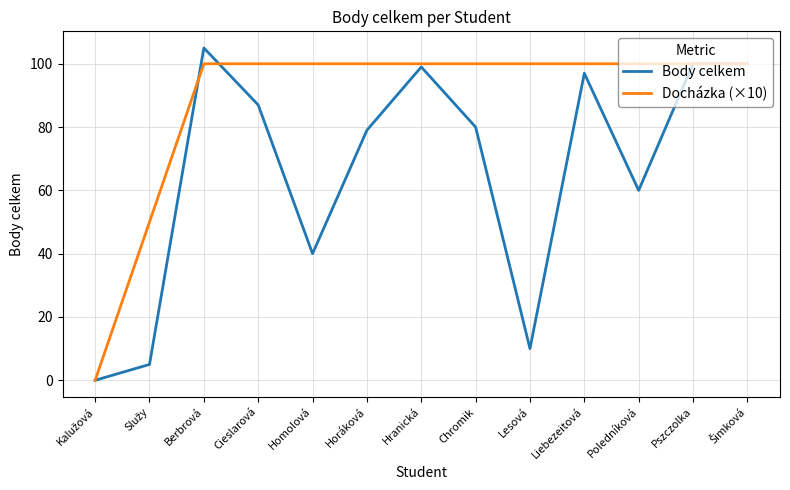

Which series has the largest range (max minus min)?

Body celkem